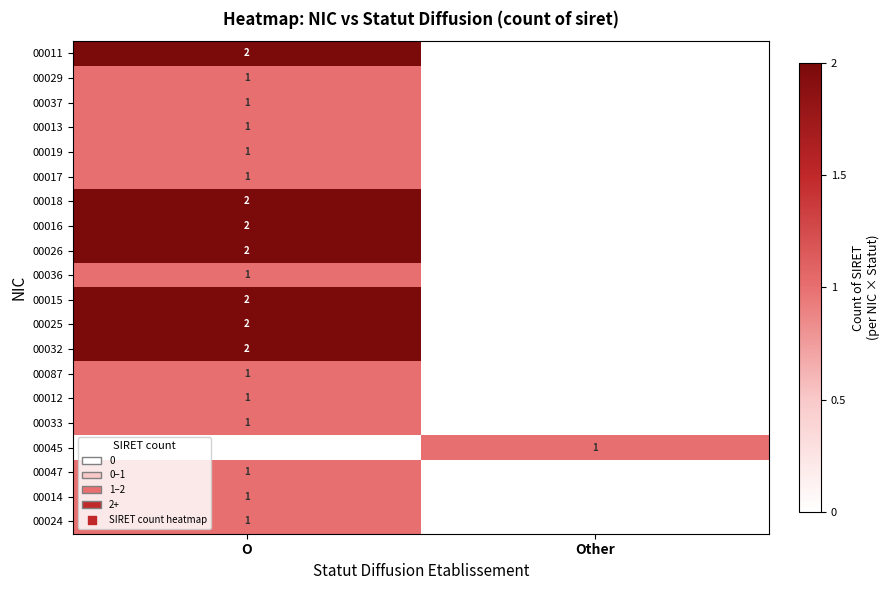

Count the number of categories in the chart.

2